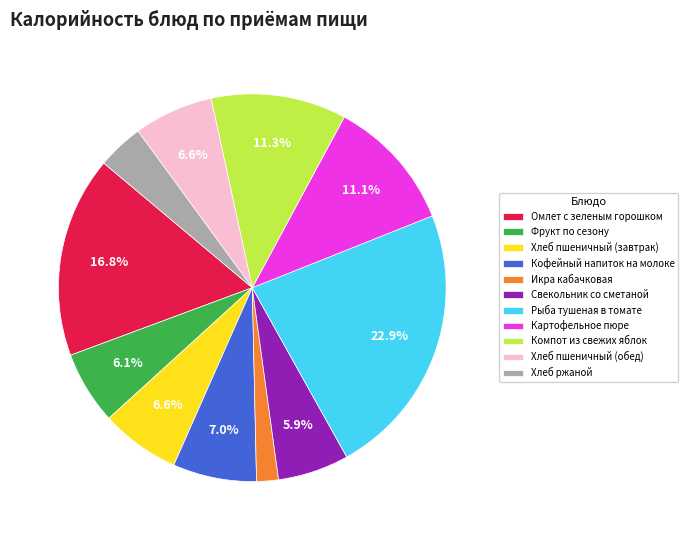

What is the ratio of the value at Компот из свежих яблок to the value at Хлеб ржаной?

2.9